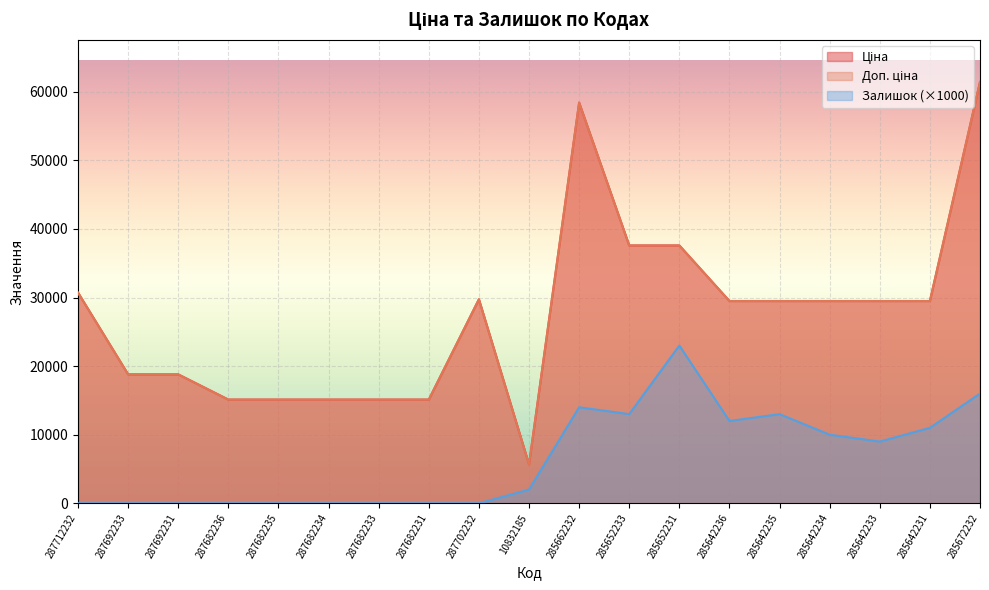

Is it true that Доп. ціна equals 15276.2 at 285642233?

False